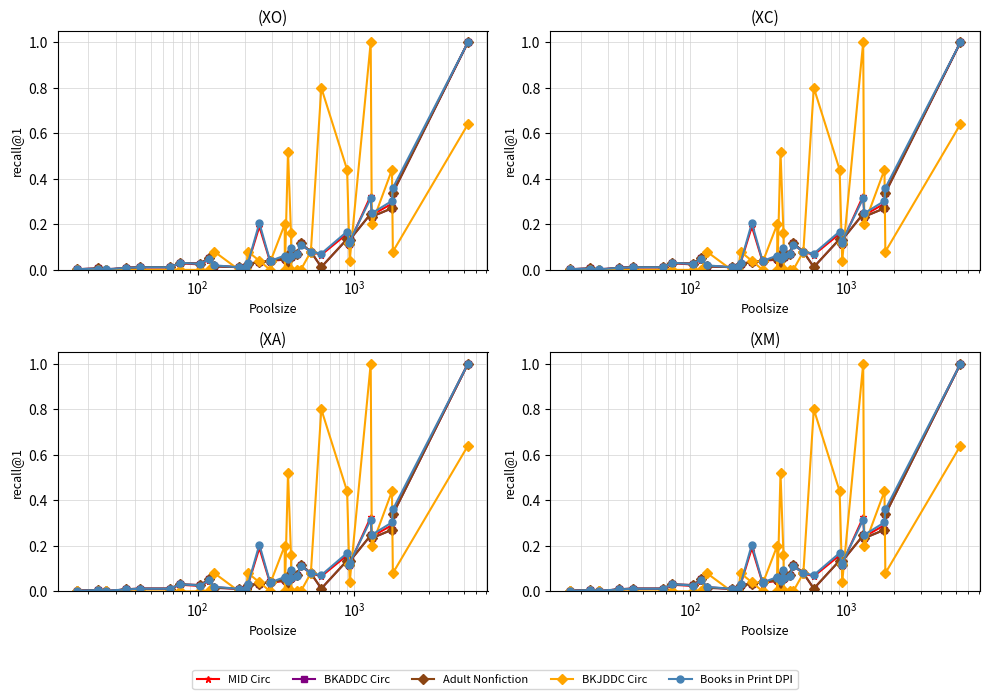

Reading left to right, transcribe all the data shown in this chart.

MID Circulation: 0.0	0.0	0.0	0.0	0.0	0.0	0.0	0.0	0.0	0.0	0.0	0.0	0.0	0.2	0.0	0.0	0.0	0.1	0.0	0.1	0.1	0.1	0.1	0.1	0.1	0.2	0.1	0.1	0.3	0.2	0.3	0.3	1.0
BKADDC Circulation: 0.0	0.0	0.0	0.0	0.0	0.0	0.0	0.0	0.1	0.0	0.0	0.0	0.0	0.0	0.0	0.0	0.0	0.1	0.0	0.1	0.1	0.1	0.1	0.1	0.0	0.1	0.1	0.1	0.2	0.2	0.3	0.3	1.0
ADULT NONFICTION Circulation: 0.0	0.0	0.0	0.0	0.0	0.0	0.0	0.0	0.1	0.0	0.0	0.0	0.0	0.0	0.0	0.0	0.0	0.1	0.0	0.1	0.1	0.1	0.1	0.1	0.0	0.1	0.1	0.1	0.2	0.2	0.3	0.3	1.0
BKJDDC Circulation: 0.0	0.0	0.0	0.0	0.0	0.0	0.0	0.0	0.0	0.1	0.0	0.0	0.1	0.0	0.0	0.0	0.2	0.0	0.5	0.2	0.0	0.0	0.0	0.1	0.8	0.4	0.1	0.0	1.0	0.2	0.4	0.1	0.6
BOOKS IN PRINT - DPI Circulation: 0.0	0.0	0.0	0.0	0.0	0.0	0.0	0.0	0.0	0.0	0.0	0.0	0.0	0.2	0.0	0.0	0.1	0.1	0.0	0.1	0.1	0.1	0.1	0.1	0.1	0.2	0.1	0.1	0.3	0.2	0.3	0.4	1.0